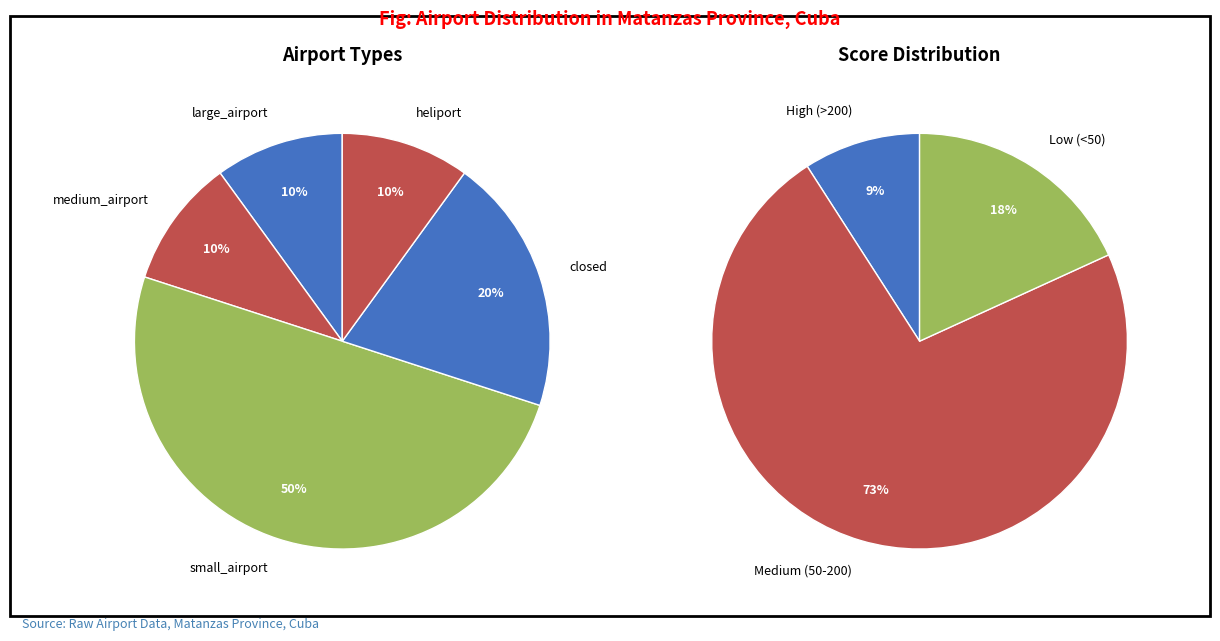

How much of the chart is everything except type_counts?

90.0%